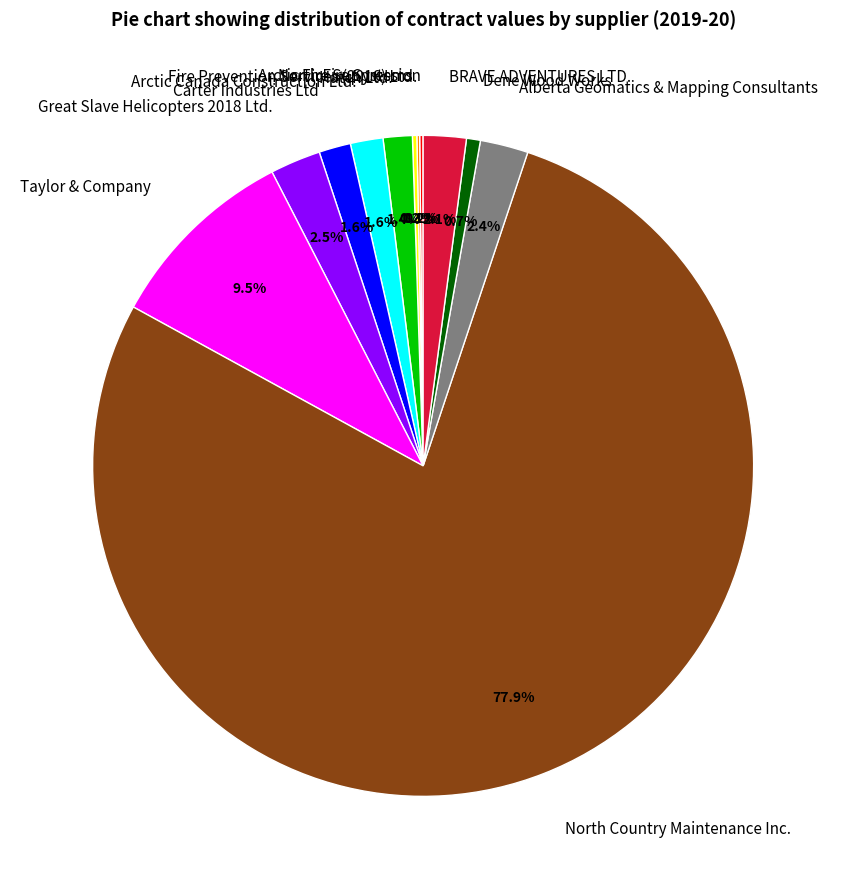

Does any single category account for the majority?

Yes